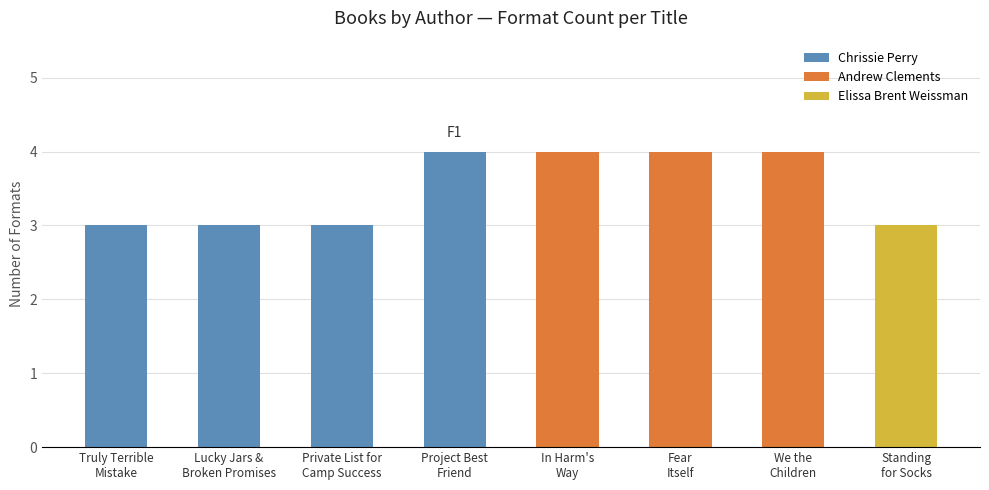

What is the minimum value shown in the chart?

3